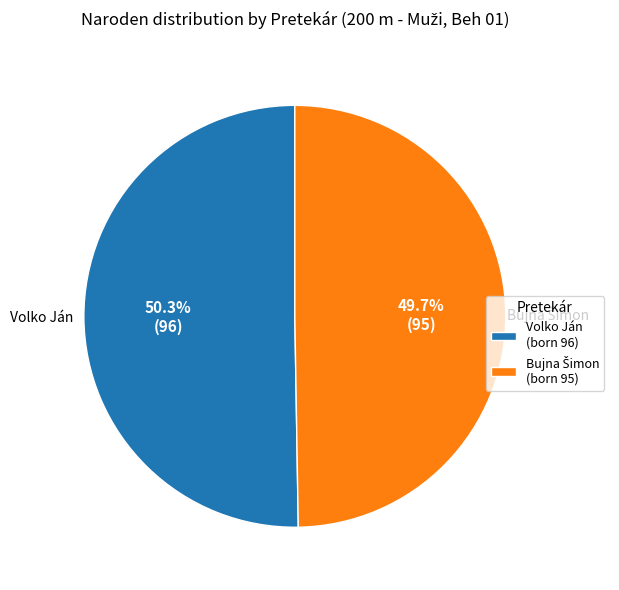

Does Volko Ján (born 96) account for over 50% of the chart?

Yes